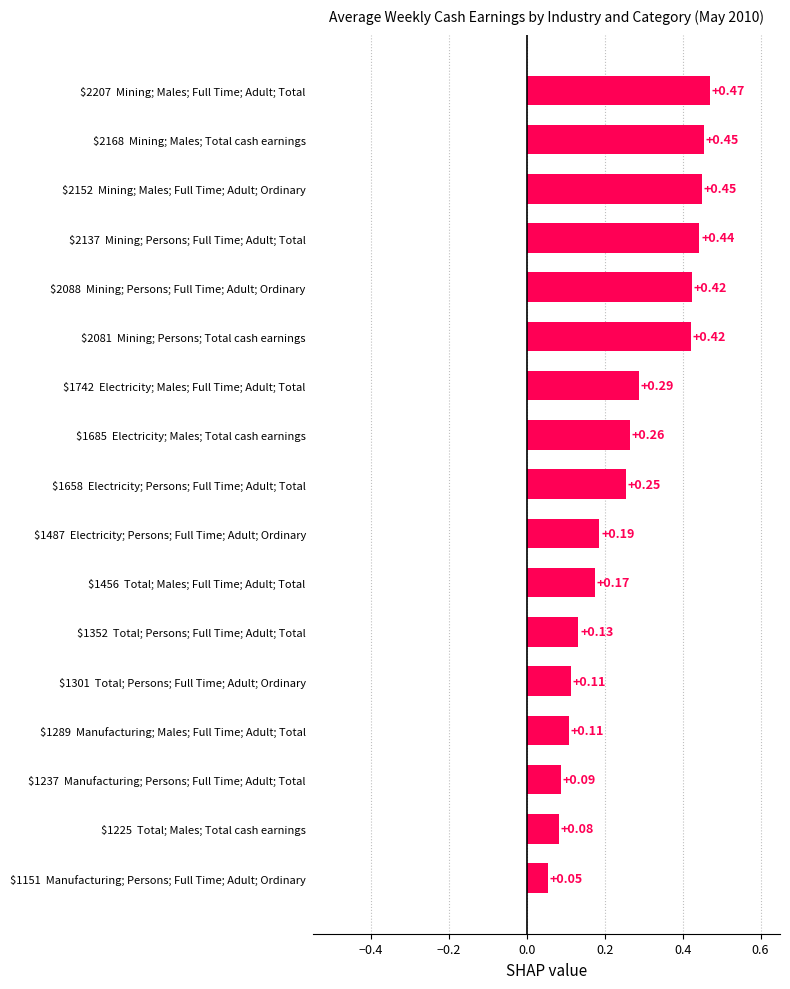

What is the sum of all values?

4.4